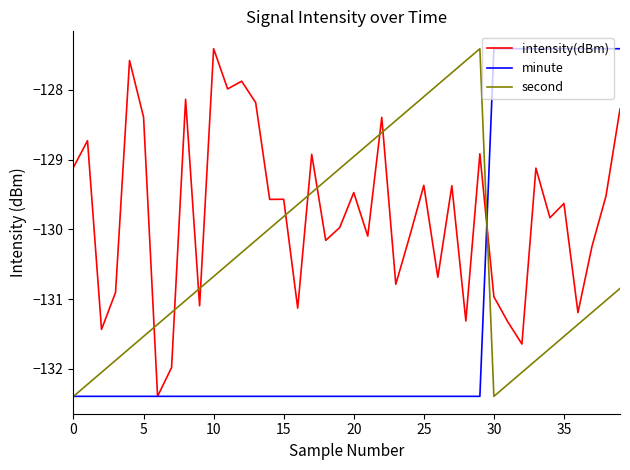

What is the minimum value shown in the chart?

-132.4